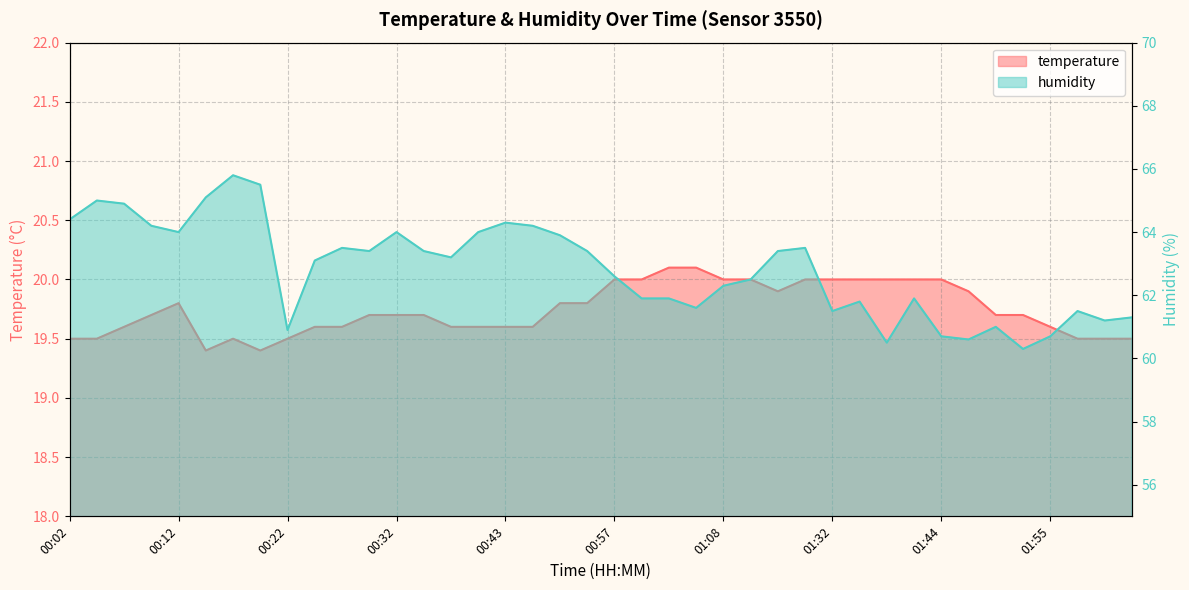

What is the label of the 3rd point from the right?

01:58